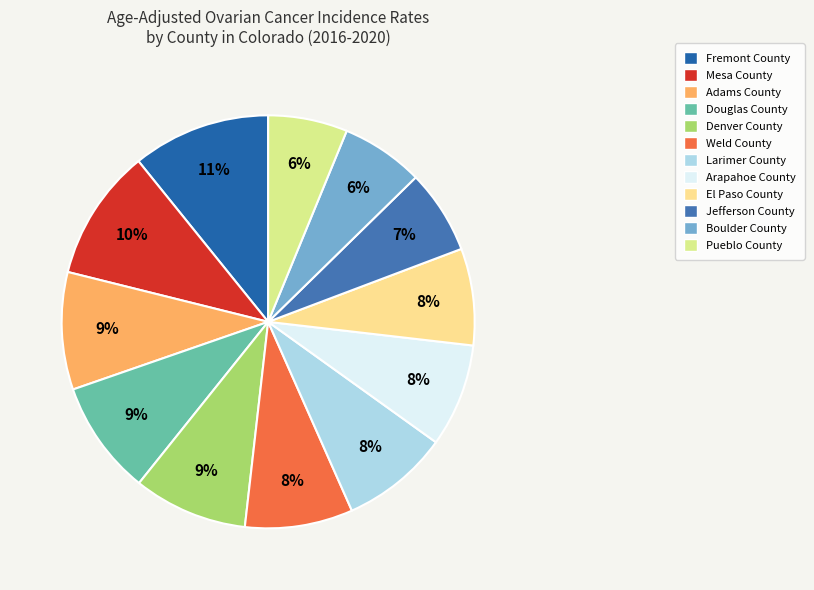

How many slices are in this pie chart?

12